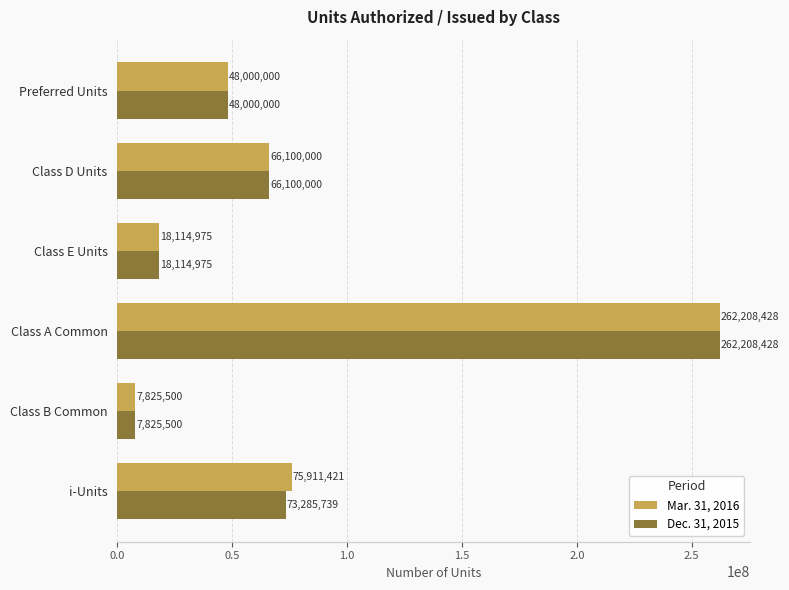

What is the spread (max minus min) of values at i-Units?

2625682